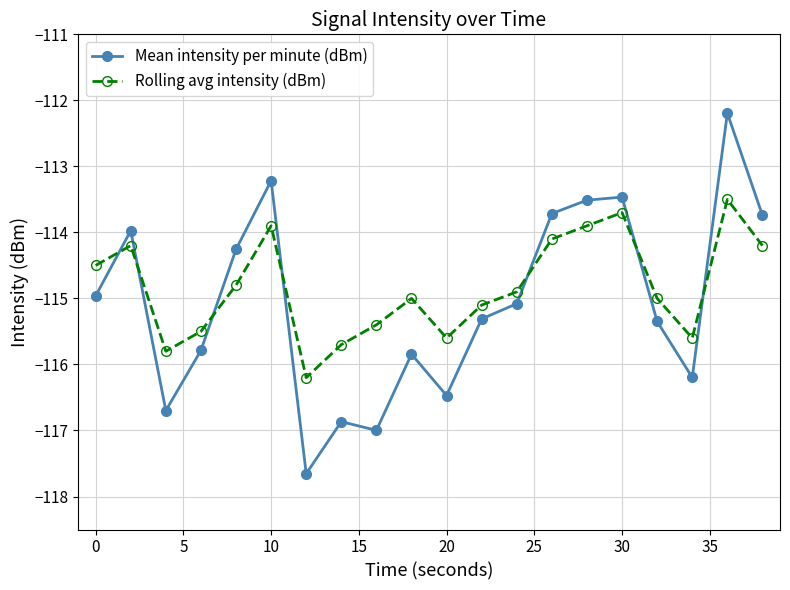

Which series has the largest range (max minus min)?

Mean intensity per minute (dBm)